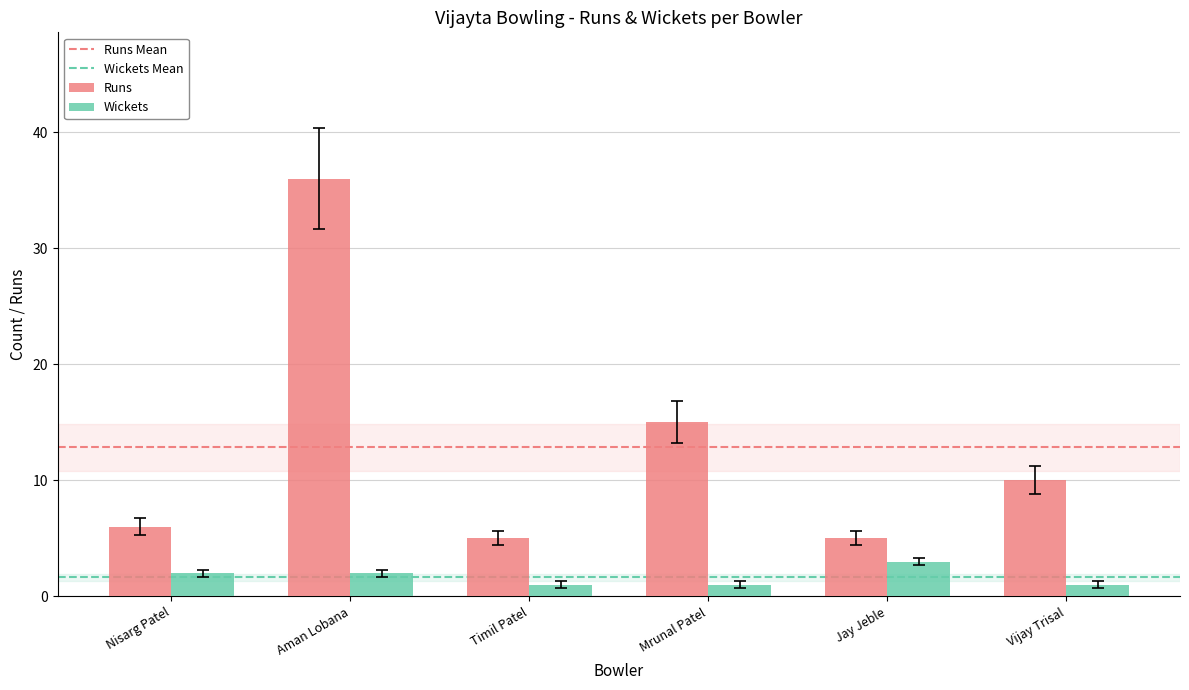

Rank the series by their average value, from highest to lowest.

Runs, Wickets